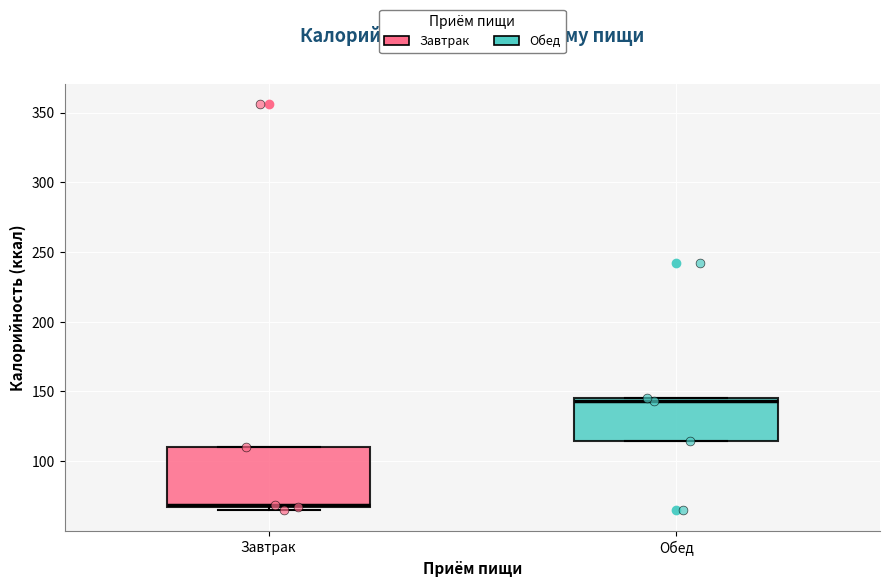

Where is the upper edge of the box for Обед on the y-axis? The values are not printed on the chart, so give them approximately, as read against the axis.

145